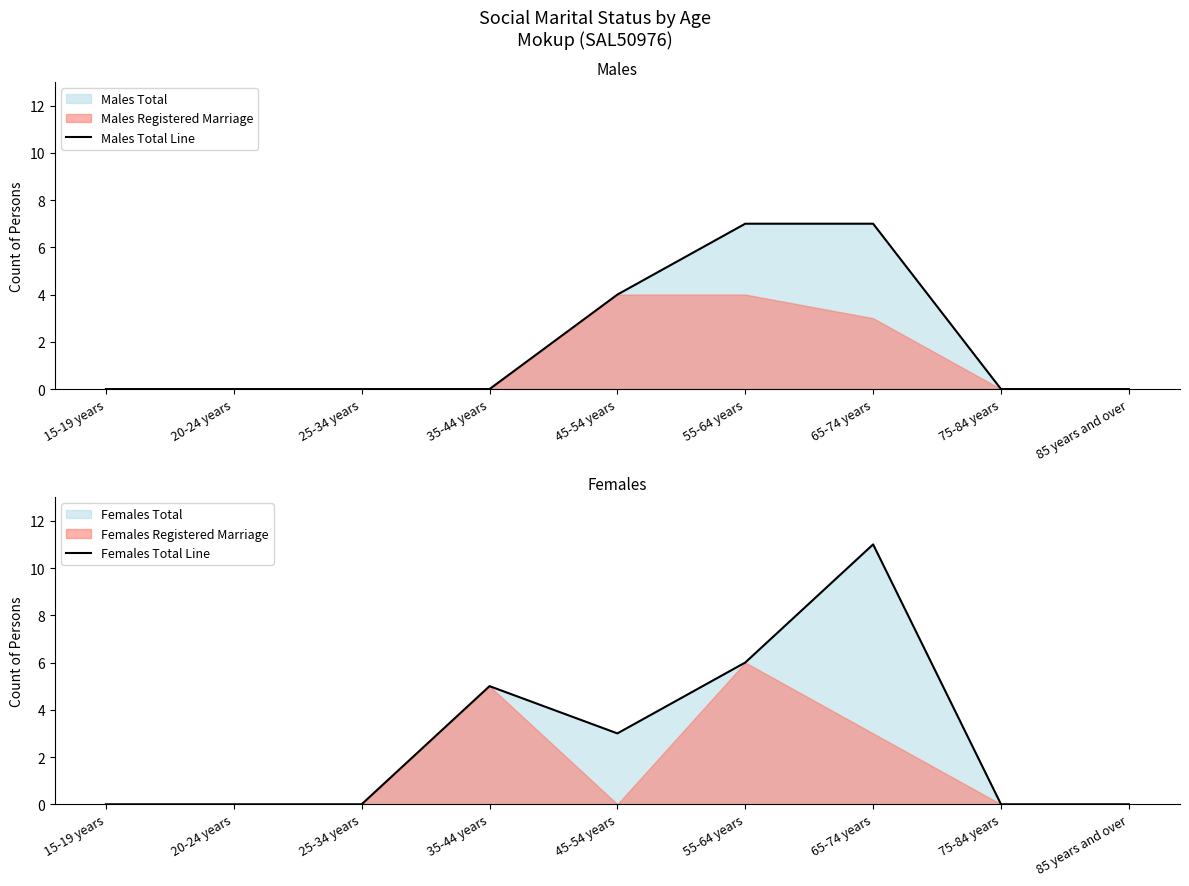

At which label does Males Total Line reach its minimum?

15-19 years